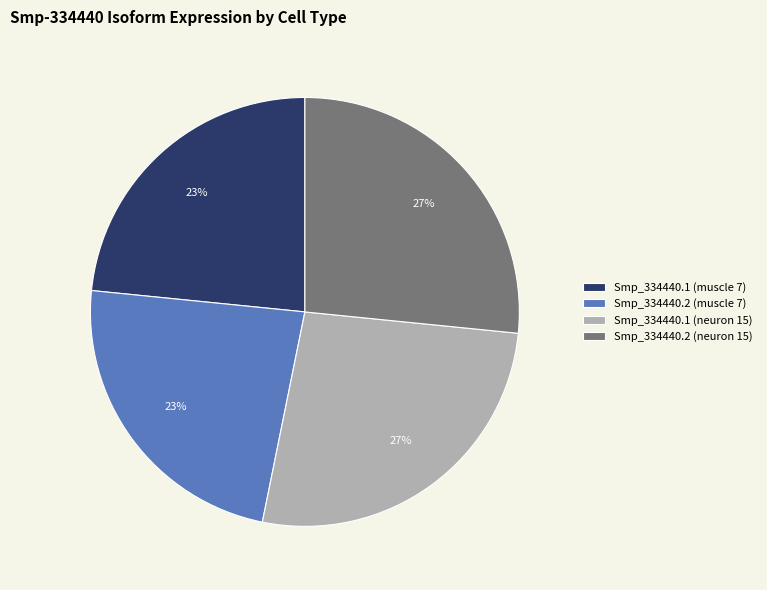

Does Smp_334440.1 (neuron 15) represent more than half of the total?

No